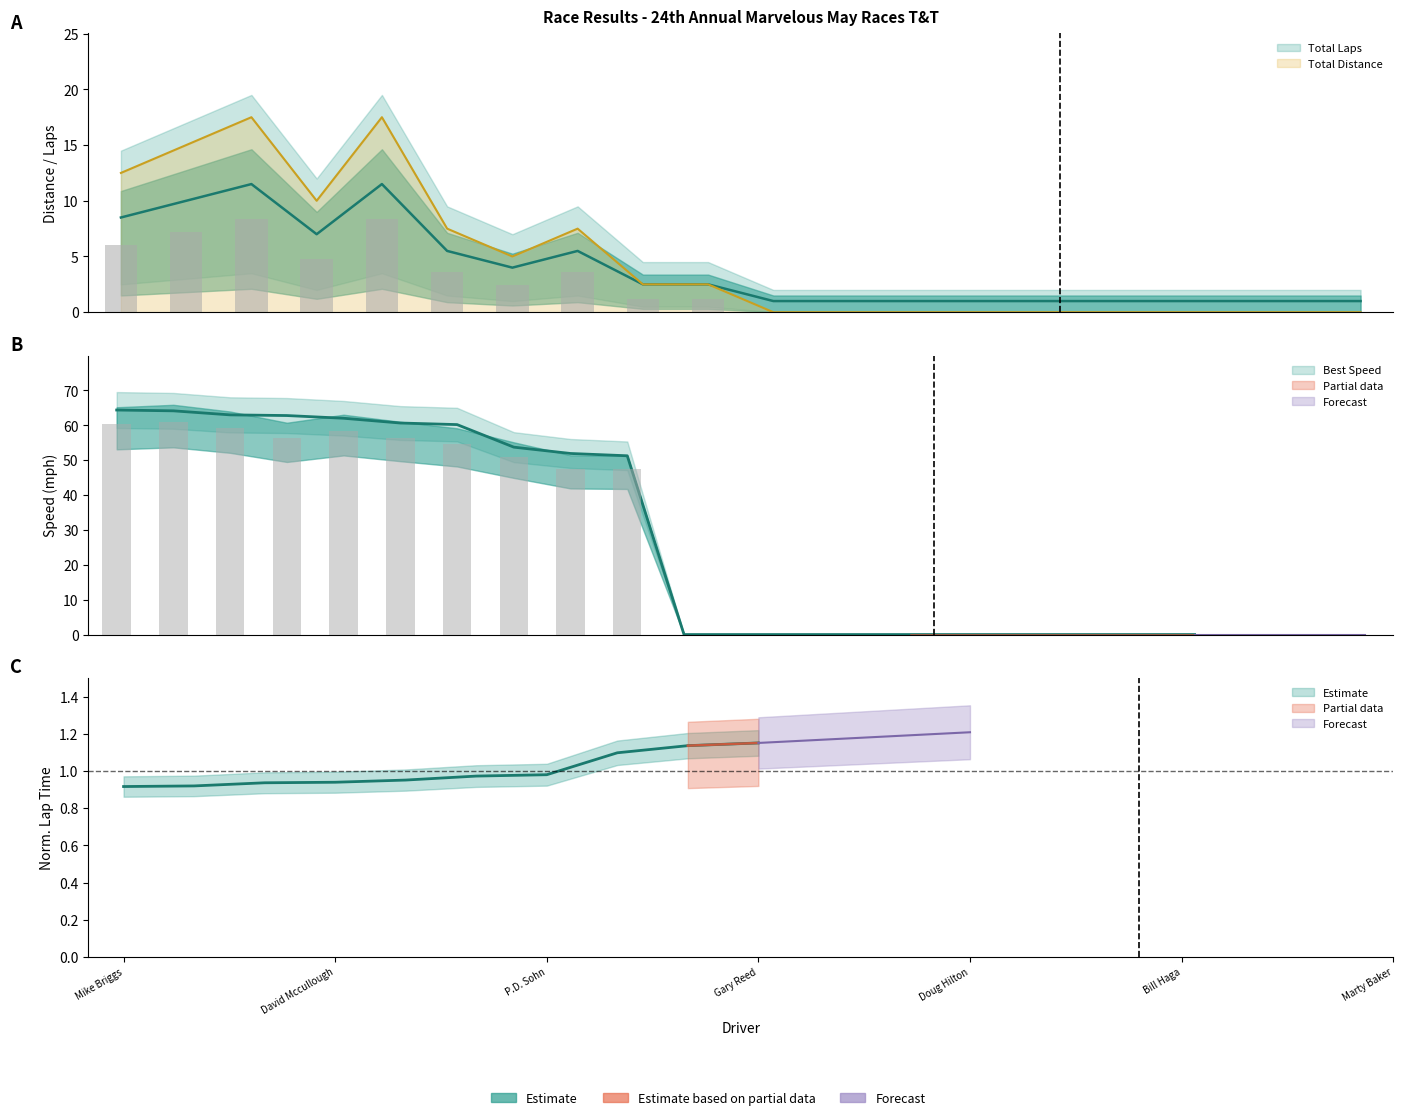

Reading right to left, extract all data points from this chart.

Total Laps: Herb Hilton=1.0	Marty Baker=1.0	Robert Blake=1.0	Scott Barrett=1.0	Bill Haga=1.0	David Fershtand=1.0	Peter Sandy=1.0	Doug Hilton=1.0	John Stephens=1.0	John Stephens=1.0	Gary Reed=2.5	Dave Littllefield=2.5	Terry Swonke=5.5	P.D. Sohn=4.0	Mike Vecellio=5.5	Jose Iturbe=11.5	David Mccullough=7.0	Gary Bauer=11.5	Berkeley Merrill=10.0	Mike Briggs=8.5
Total Time: Herb Hilton=0.0	Marty Baker=0.0	Robert Blake=0.0	Scott Barrett=0.0	Bill Haga=0.0	David Fershtand=0.0	Peter Sandy=0.0	Doug Hilton=0.0	John Stephens=0.0	John Stephens=0.0	Gary Reed=2.5	Dave Littllefield=2.5	Terry Swonke=7.5	P.D. Sohn=5.0	Mike Vecellio=7.5	Jose Iturbe=17.5	David Mccullough=10.0	Gary Bauer=17.5	Berkeley Merrill=15.0	Mike Briggs=12.5
Best Speed: Herb Hilton=0.0	Marty Baker=0.0	Robert Blake=0.0	Scott Barrett=0.0	Bill Haga=0.0	David Fershtand=0.0	Peter Sandy=0.0	Doug Hilton=0.0	John Stephens=0.0	John Stephens=0.0	Gary Reed=51.3	Dave Littllefield=51.9	Terry Swonke=53.7	P.D. Sohn=60.2	Mike Vecellio=60.7	Jose Iturbe=62.0	David Mccullough=62.8	Gary Bauer=63.0	Berkeley Merrill=64.1	Mike Briggs=64.4
Average Speed: Herb Hilton=0.0	Marty Baker=0.0	Robert Blake=0.0	Scott Barrett=0.0	Bill Haga=0.0	David Fershtand=0.0	Peter Sandy=0.0	Doug Hilton=0.0	John Stephens=0.0	John Stephens=0.0	Gary Reed=47.4	Dave Littllefield=47.6	Terry Swonke=51.0	P.D. Sohn=54.8	Mike Vecellio=56.5	Jose Iturbe=58.4	David Mccullough=56.2	Gary Bauer=59.2	Berkeley Merrill=61.0	Mike Briggs=60.3
Total Distance: Herb Hilton=0.0	Marty Baker=0.0	Robert Blake=0.0	Scott Barrett=0.0	Bill Haga=0.0	David Fershtand=0.0	Peter Sandy=0.0	Doug Hilton=0.0	John Stephens=0.0	John Stephens=0.0	Gary Reed=1.2	Dave Littllefield=1.2	Terry Swonke=3.6	P.D. Sohn=2.4	Mike Vecellio=3.6	Jose Iturbe=8.4	David Mccullough=4.8	Gary Bauer=8.4	Berkeley Merrill=7.2	Mike Briggs=6.0